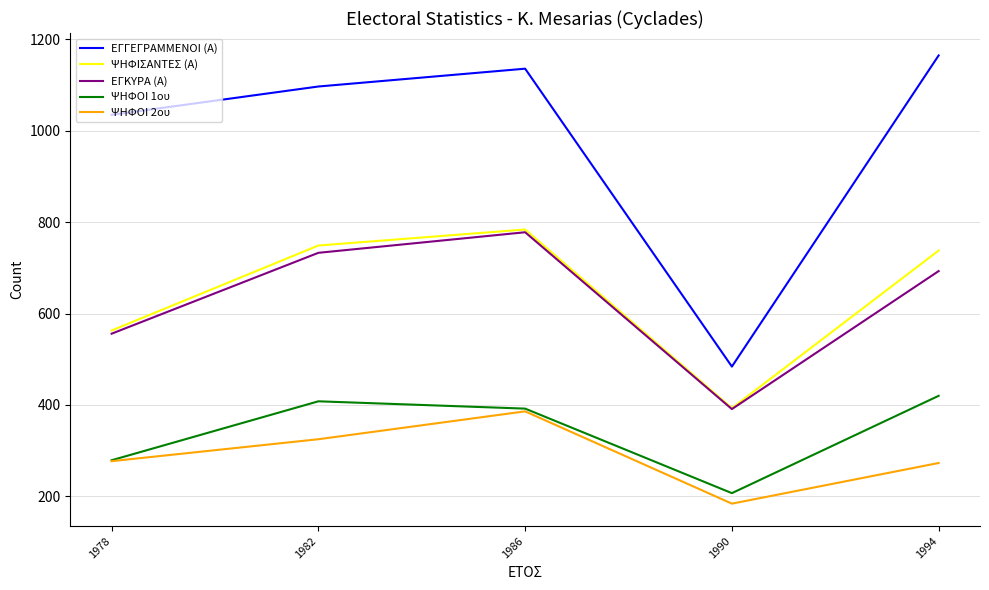

How many interior local peaks does the ΕΓΓΕΓΡΑΜΜΕΝΟΙ (Α) series have?

1